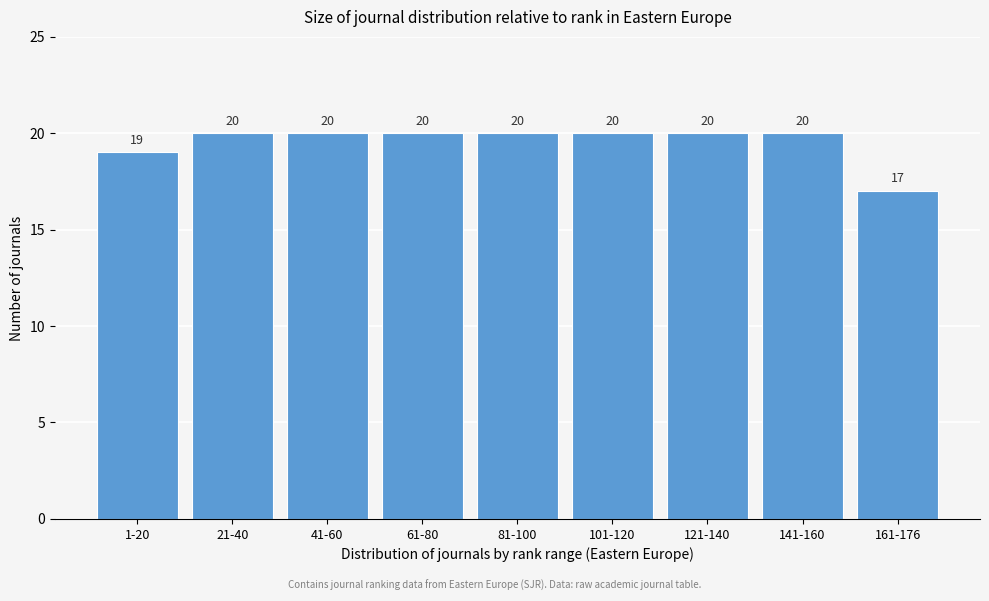

Reading left to right, transcribe all the data shown in this chart.

19	20	20	20	20	20	20	20	17